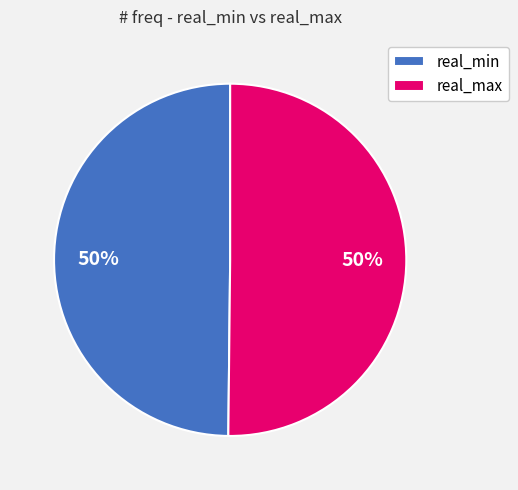

To the nearest percent, what is the combined percentage of real_max and real_min?

100%